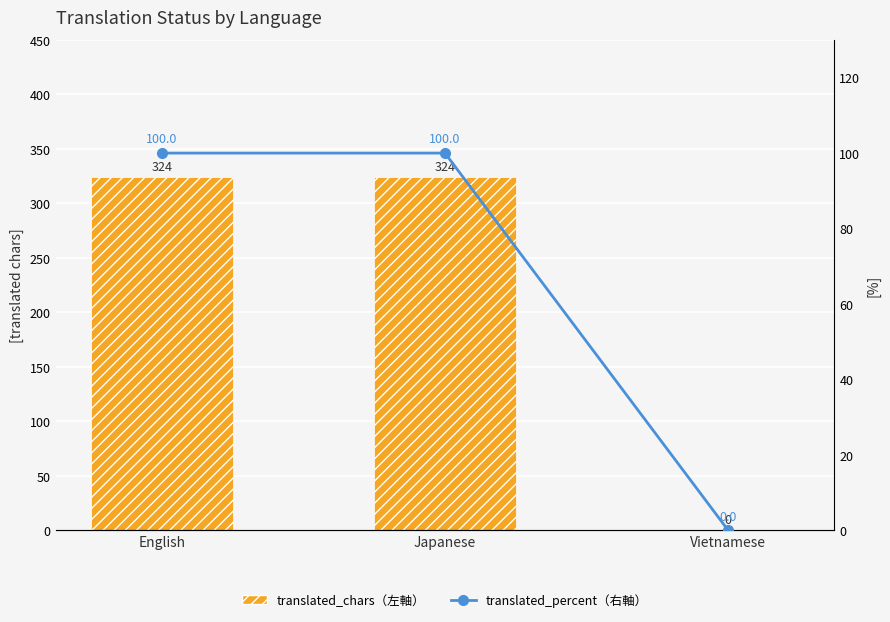

What is the value of the translated_chars bar at the 2nd from the left?

324